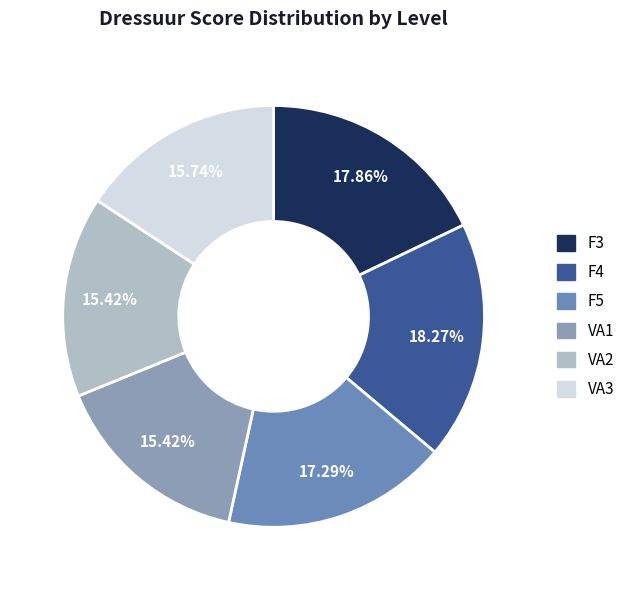

To the nearest percent, what is the combined percentage of F5 and VA2?

33%